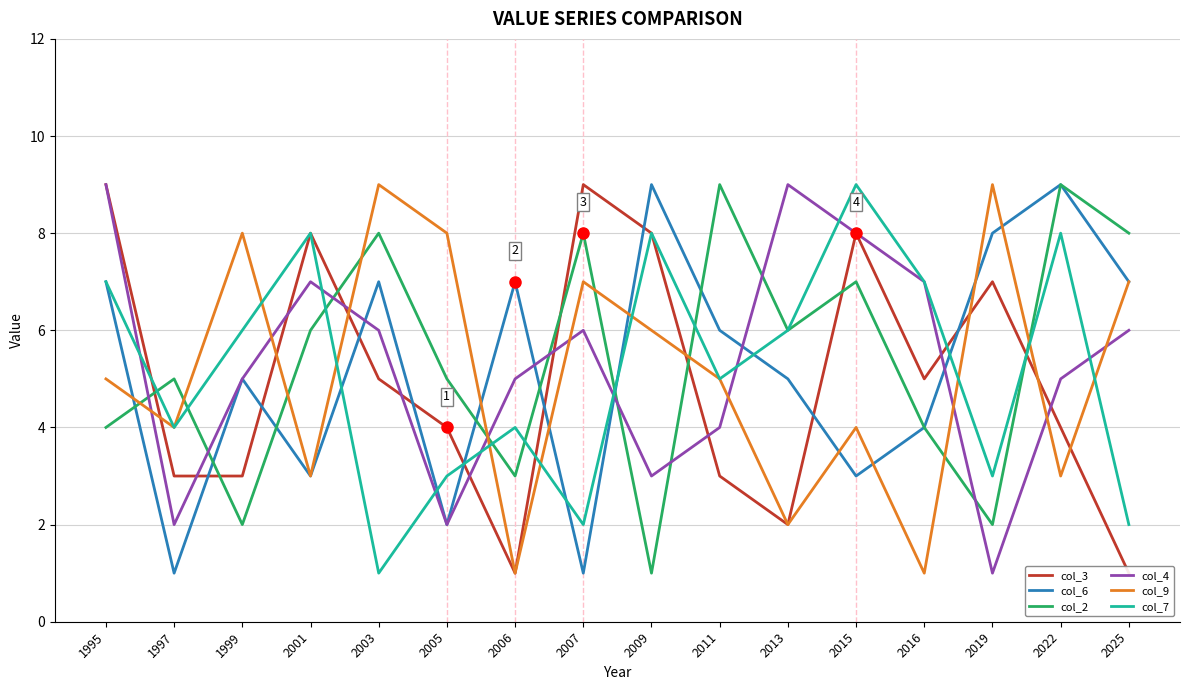

Which category has the lowest value in the col_4 series?

2019